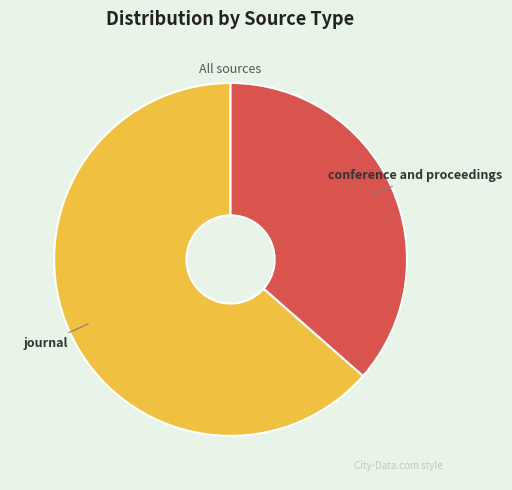

Which slice is the smallest?

conference and proceedings